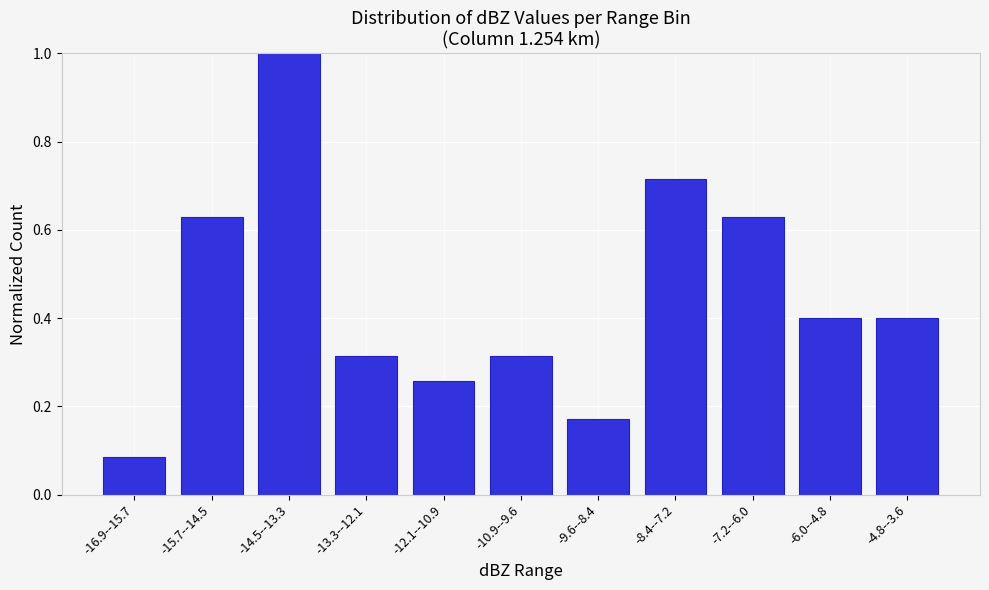

At which label is the value closest to 0?

-16.9--15.7